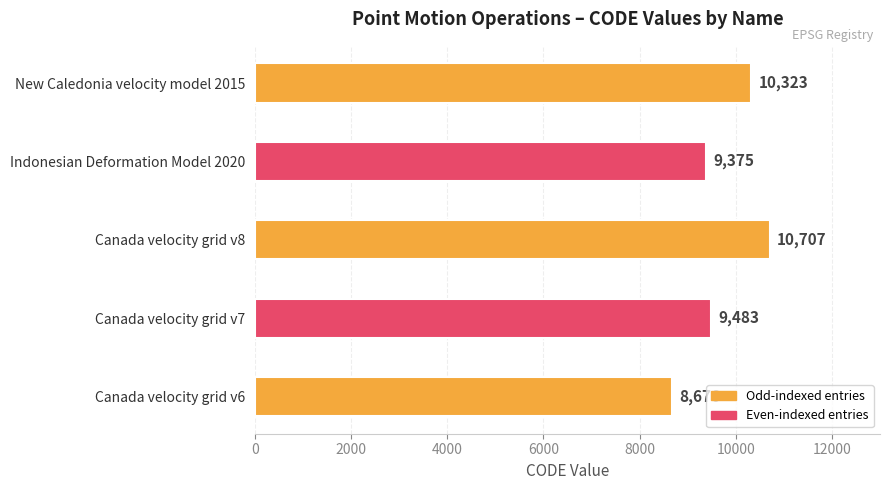

What value does the data have at Indonesian Deformation Model 2020, to the nearest 100?

9400